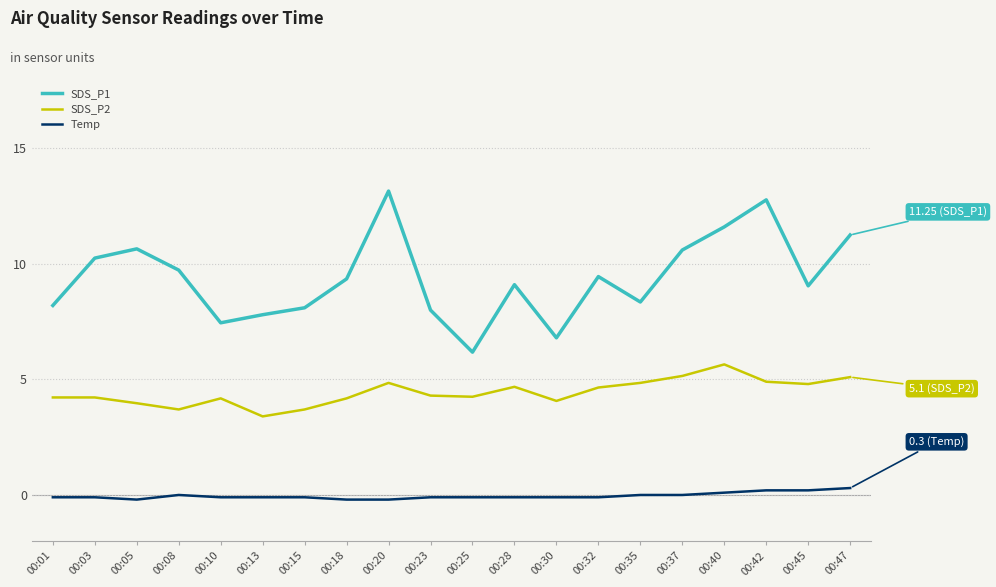

Read the SDS_P1 value at 00:01.

8.2